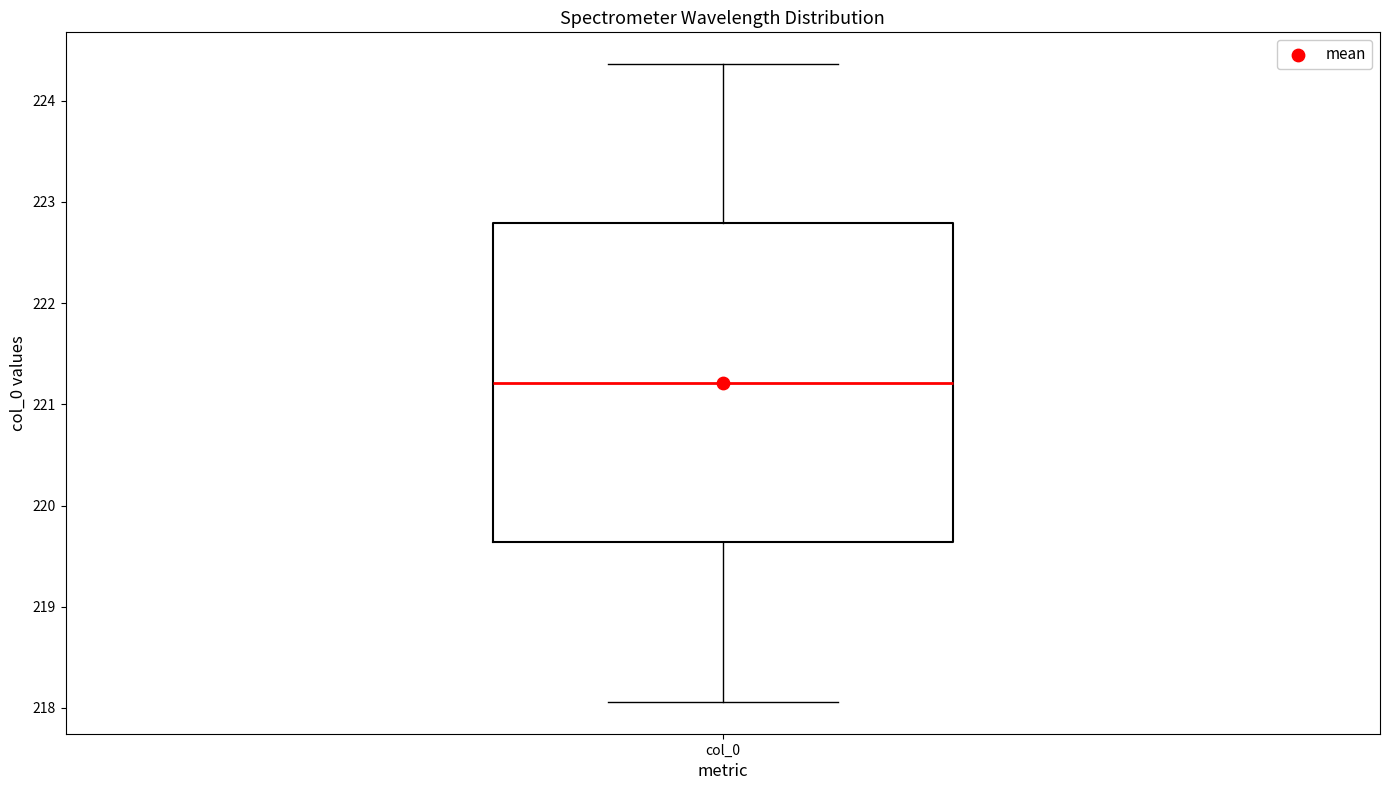

Transcribe this box plot: give where the median line is, the range the box spans, and where the two whiskers end, as read against the y-axis. The values are not printed on the chart, so give them approximately, as read against the axis.

median 221.2, box 219.6 to 222.8, whiskers 218.1 to 224.4